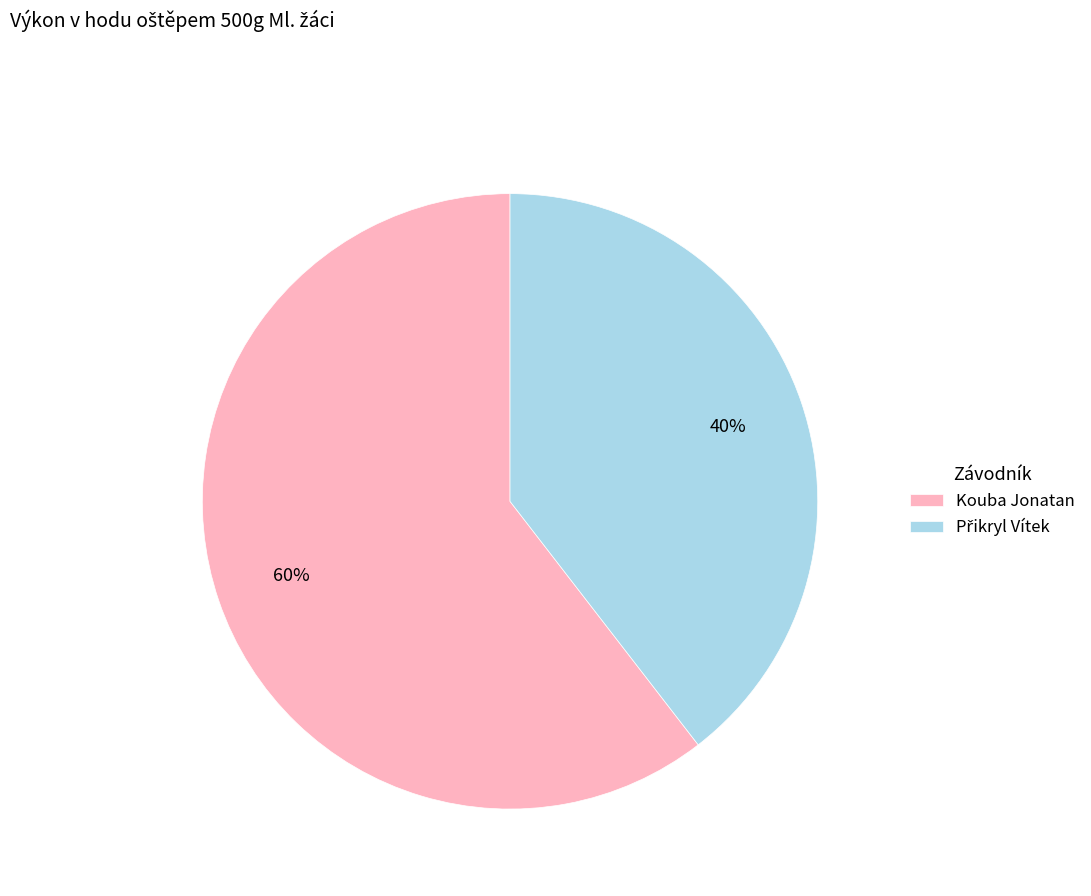

To the nearest percent, what portion does Kouba Jonatan represent?

60%